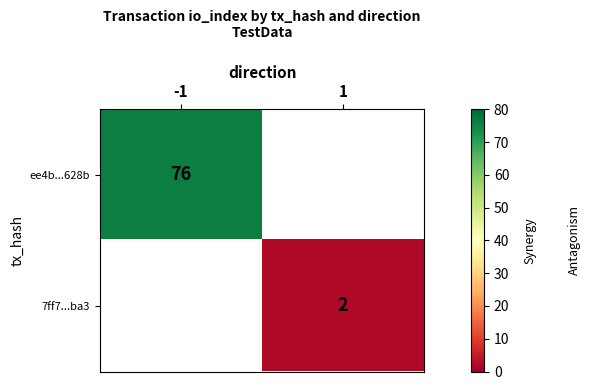

The value of 7ff7...ba3 at 1 is 2. True or false?

True